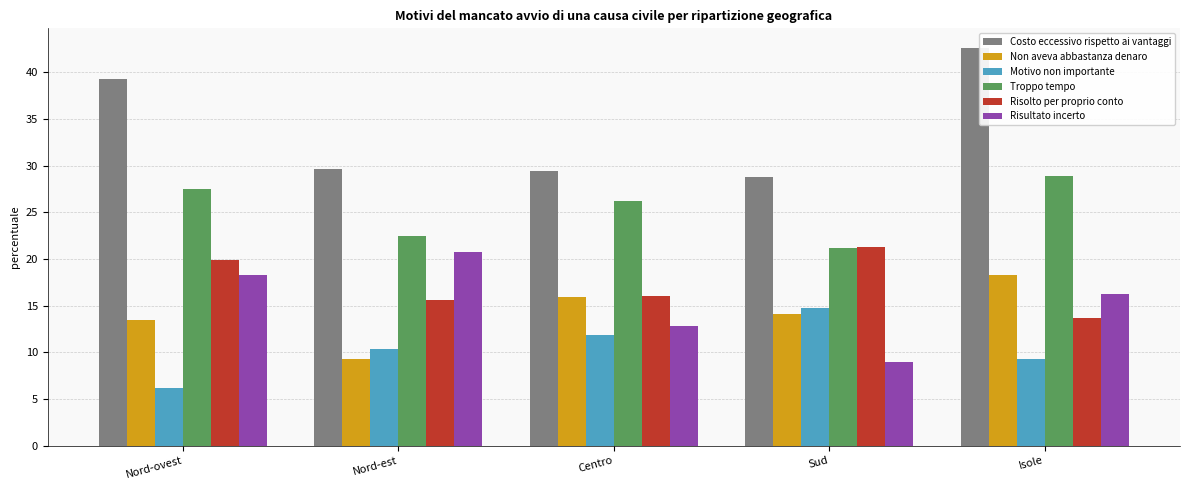

What is the label of the 3rd bar from the left?

Centro